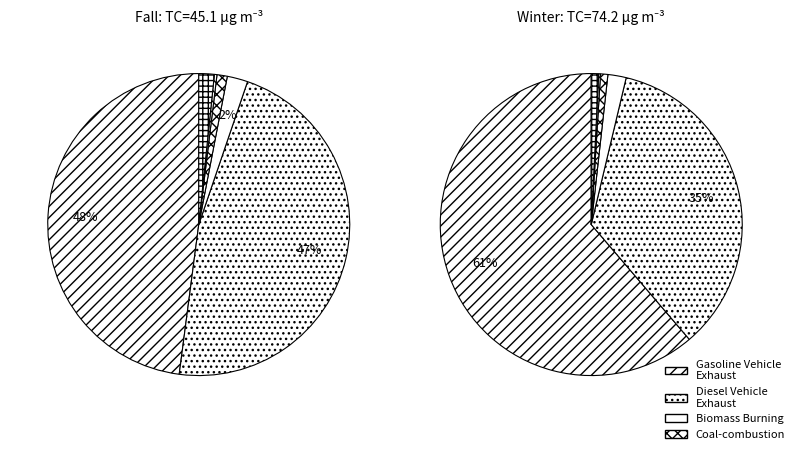

To the nearest percent, what is the difference between the largest and smallest slice percentages?

48%